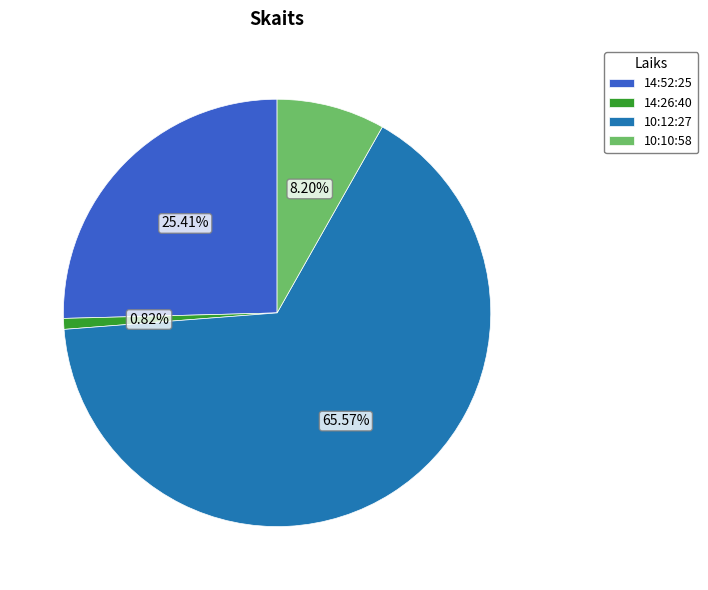

To the nearest percent, what is the average slice percentage?

25%